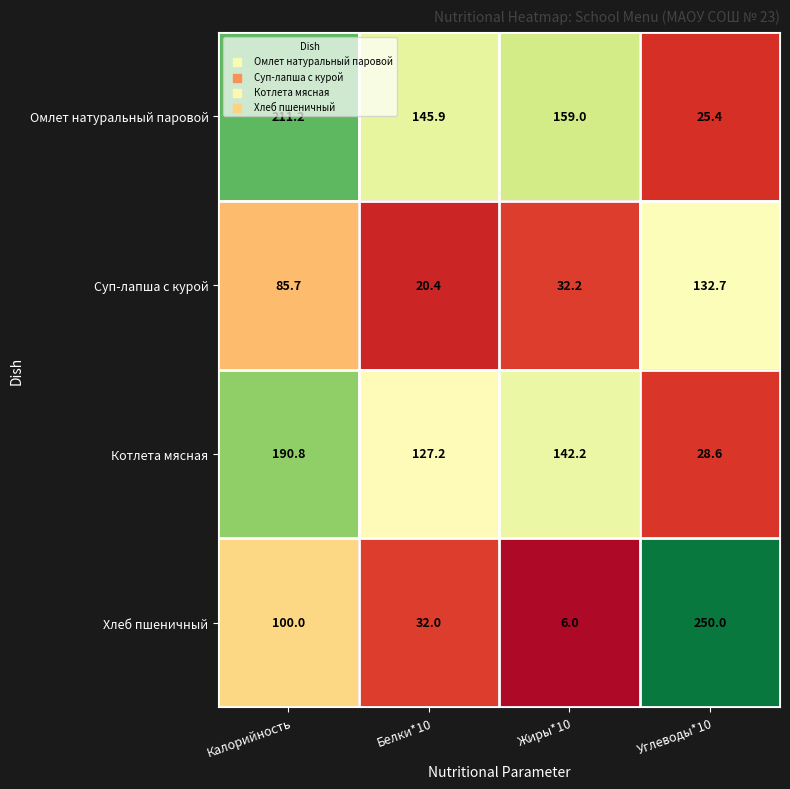

What is the total value across all series at Белки*10?

325.5